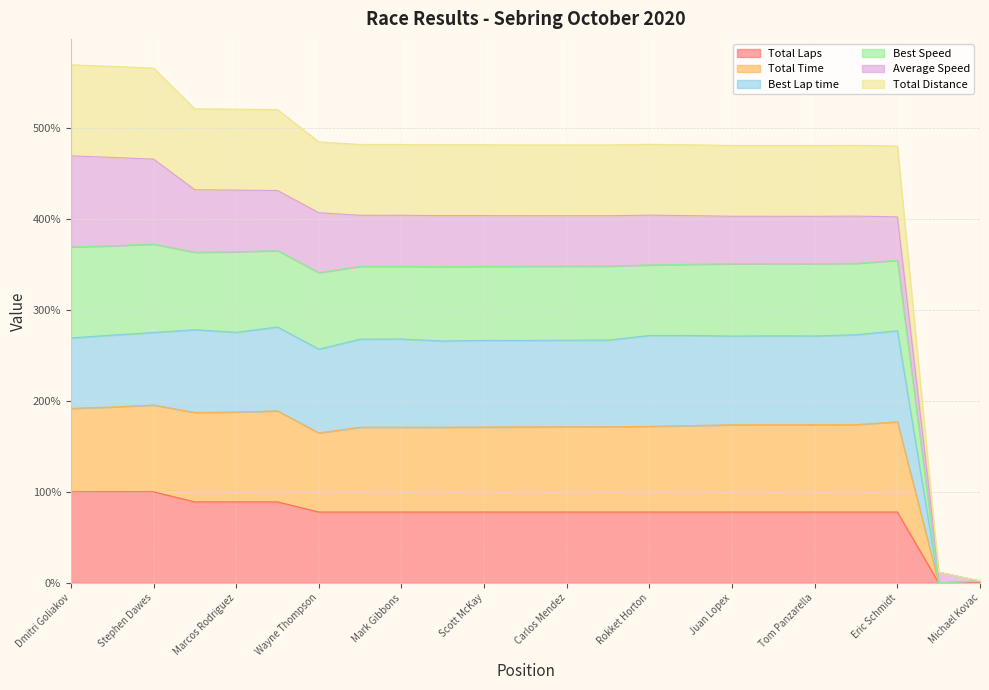

Does the chart display data point markers on the line(s)?

No